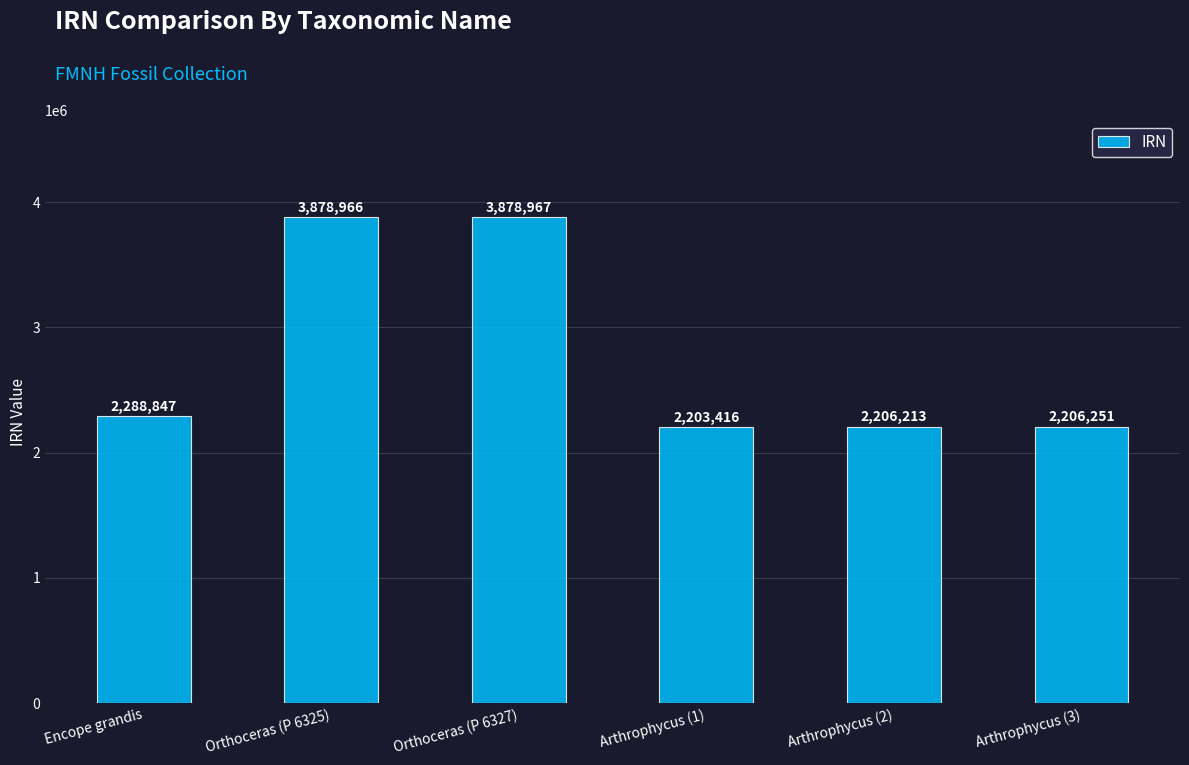

What is the difference between the maximum and second lowest values?

1672754